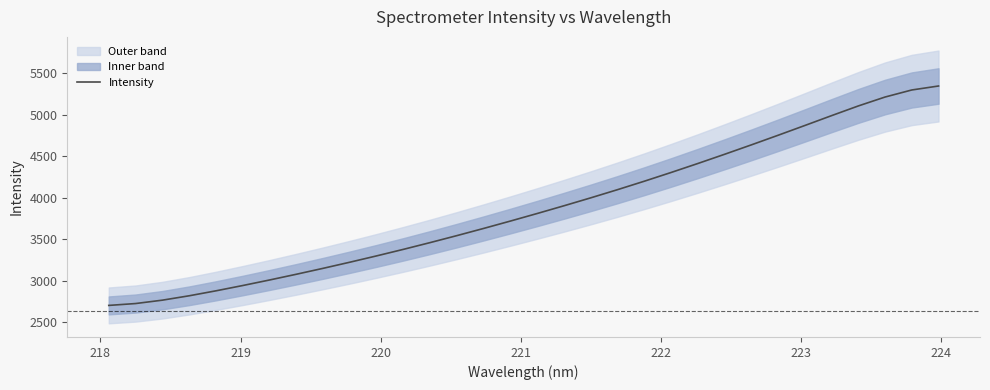

What is the minimum value for Intensity?

2702.1